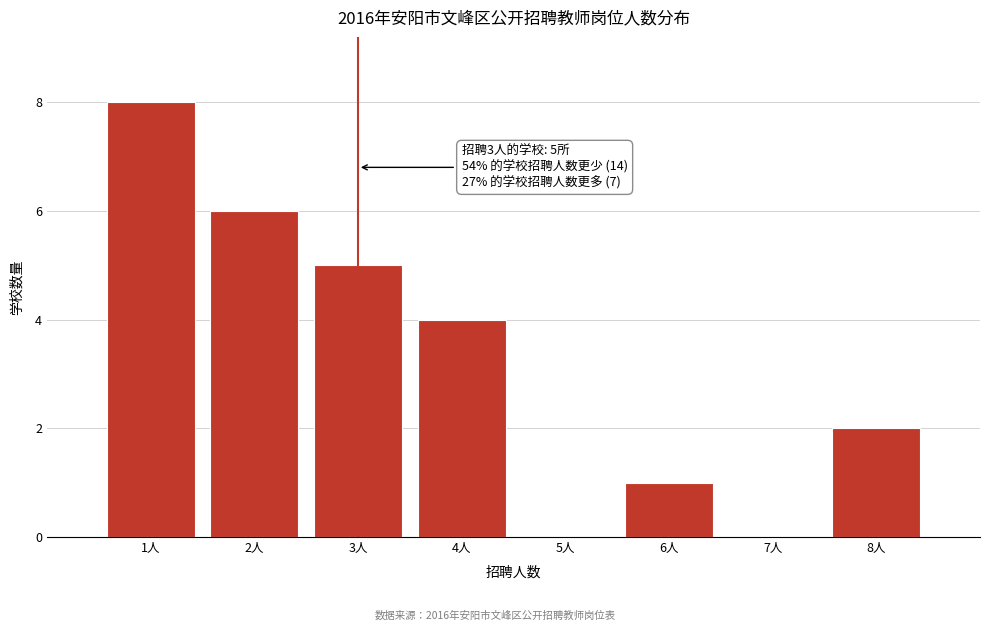

Reading left to right, transcribe all the data shown in this chart.

1人=8	2人=6	3人=5	4人=4	5人=0	6人=1	7人=0	8人=2